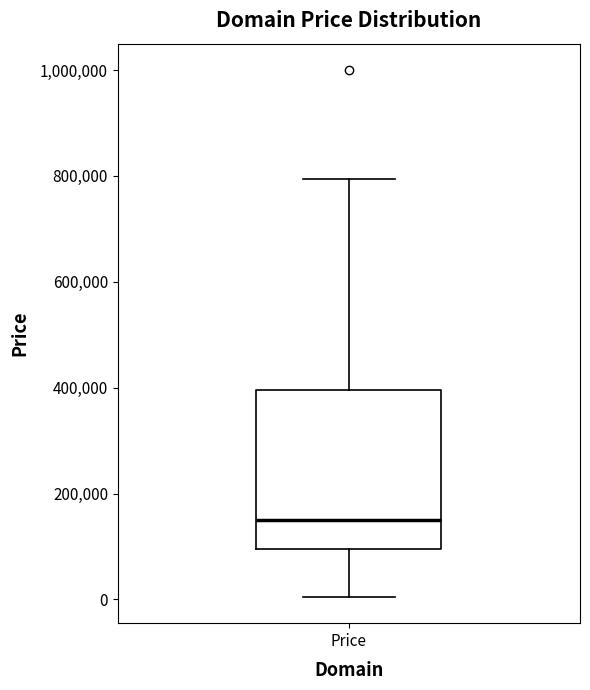

Where does the median line of the box for Price sit on the y-axis? The values are not printed on the chart, so give them approximately, as read against the axis.

140000